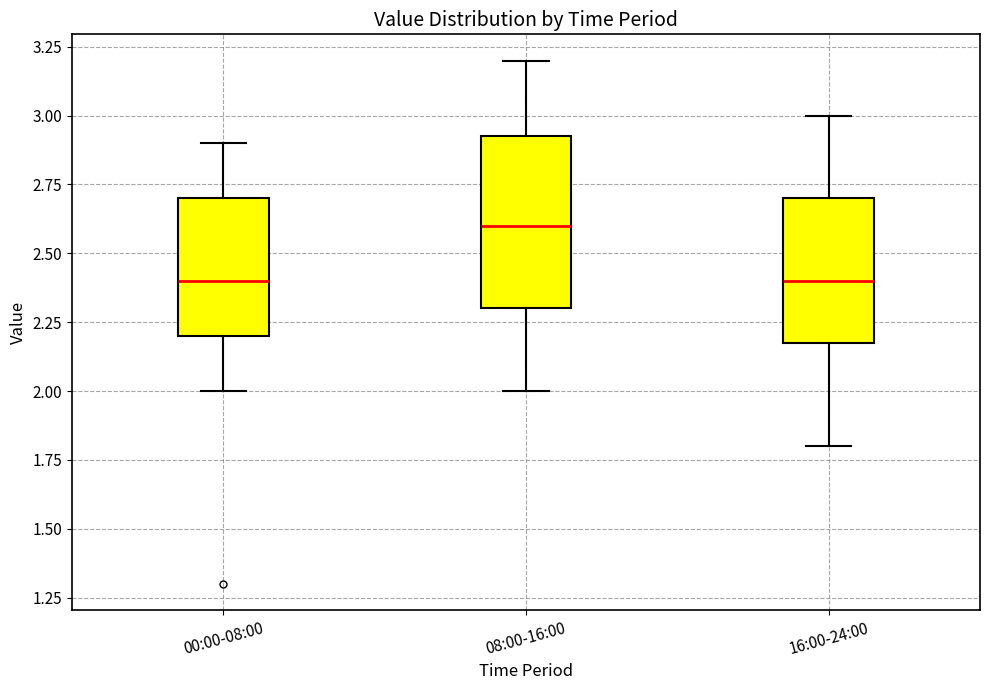

Reading left to right, read every box against the y-axis: the position of its median line, the range the box covers, and the ends of its whiskers. The values are not printed on the chart, so give them approximately, as read against the axis.

00:00-08:00: median 2.40, box 2.20 to 2.70, whiskers 2.00 to 2.90
08:00-16:00: median 2.60, box 2.30 to 2.95, whiskers 2.00 to 3.20
16:00-24:00: median 2.40, box 2.20 to 2.70, whiskers 1.80 to 3.00